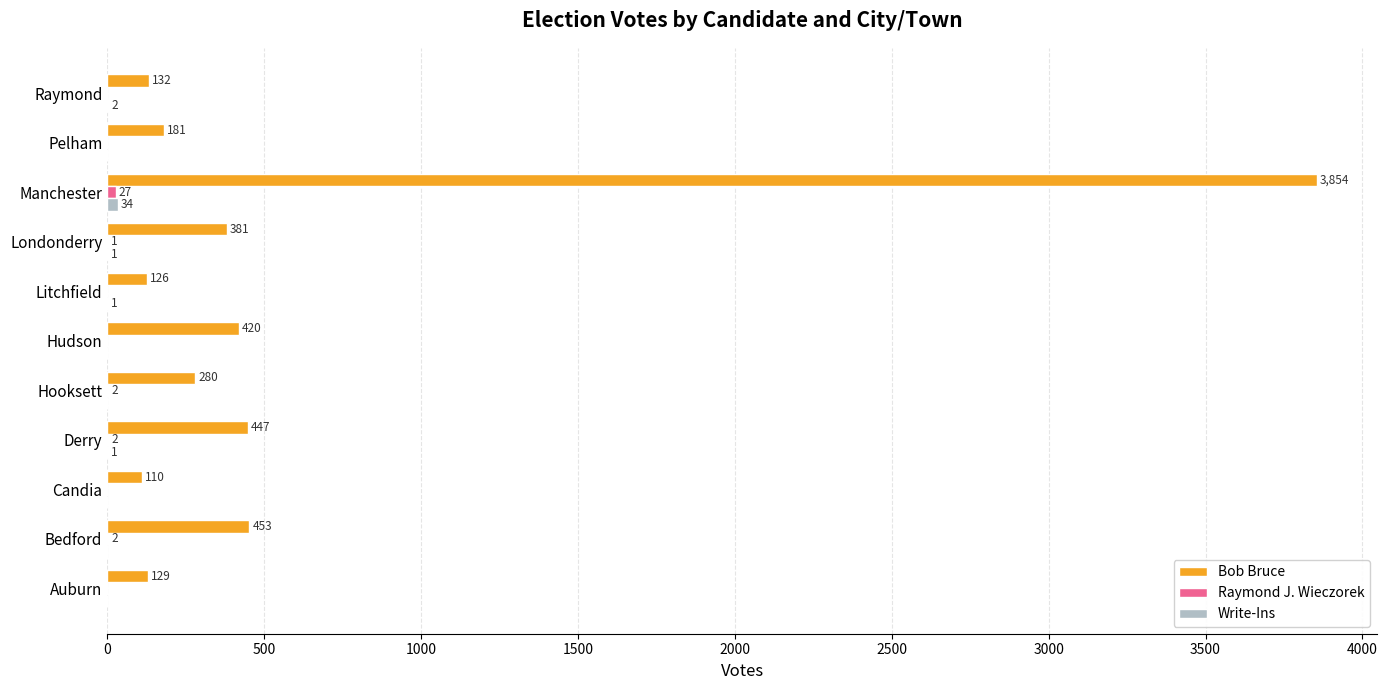

Between Pelham and Raymond, which series saw the biggest shift?

Bob Bruce